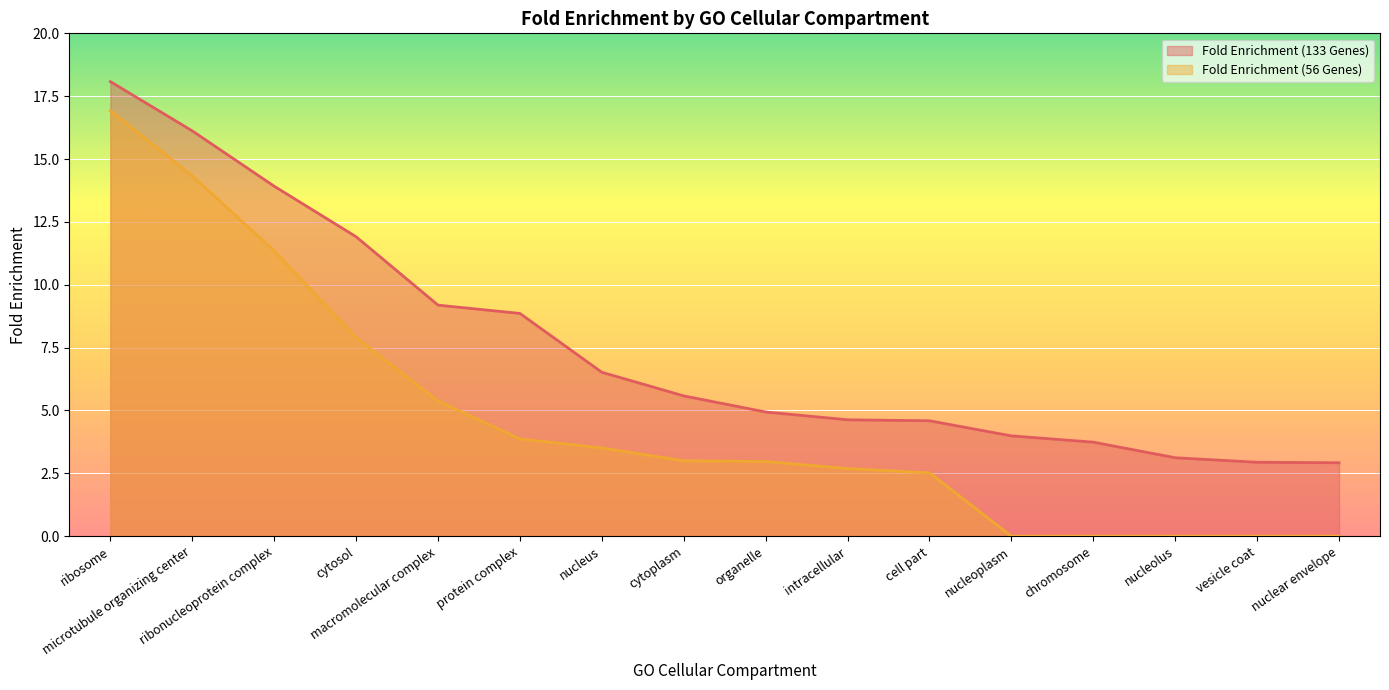

Reading left to right, transcribe all the data shown in this chart.

Fold Enrichment (133 Genes): ribosome=18.1	microtubule organizing center=16.1	ribonucleoprotein complex=13.9	cytosol=11.9	macromolecular complex=9.2	protein complex=8.9	nucleus=6.5	cytoplasm=5.6	organelle=4.9	intracellular=4.6	cell part=4.6	nucleoplasm=4.0	chromosome=3.7	nucleolus=3.1	vesicle coat=2.9	nuclear envelope=2.9
Fold Enrichment (56 Genes): ribosome=16.9	microtubule organizing center=14.3	ribonucleoprotein complex=11.3	cytosol=7.9	macromolecular complex=5.4	protein complex=3.9	nucleus=3.5	cytoplasm=3.0	organelle=3.0	intracellular=2.7	cell part=2.5	nucleoplasm=0.0	chromosome=0.0	nucleolus=0.0	vesicle coat=0.0	nuclear envelope=0.0